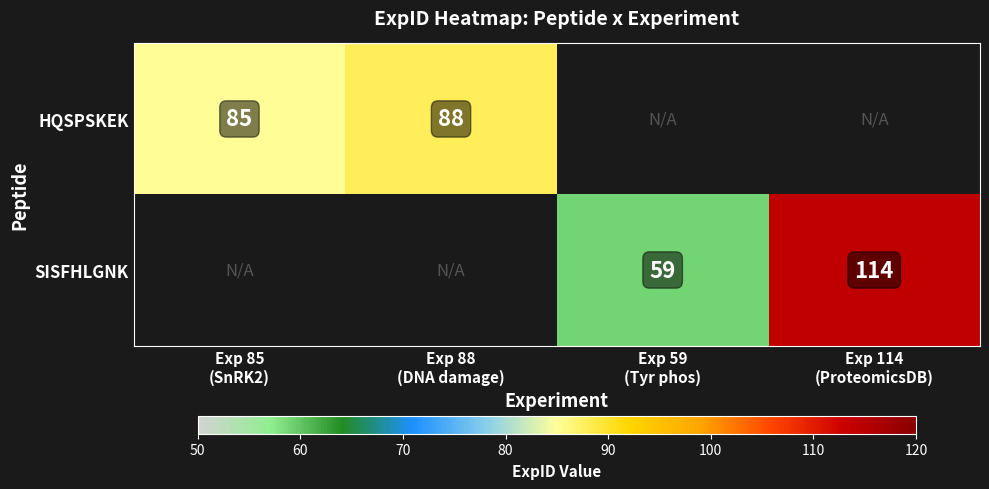

What is the difference between the maximum and minimum values in the HQSPSKEK series?

3.0